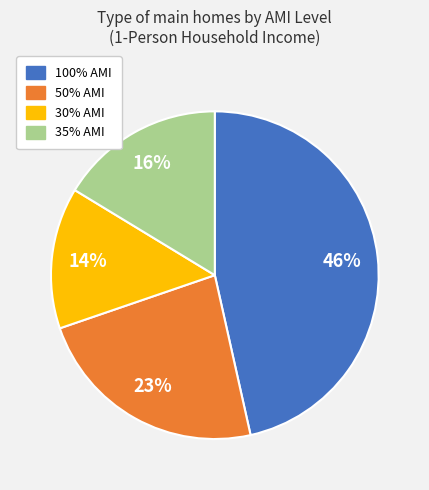

Is there a majority slice in this chart?

No